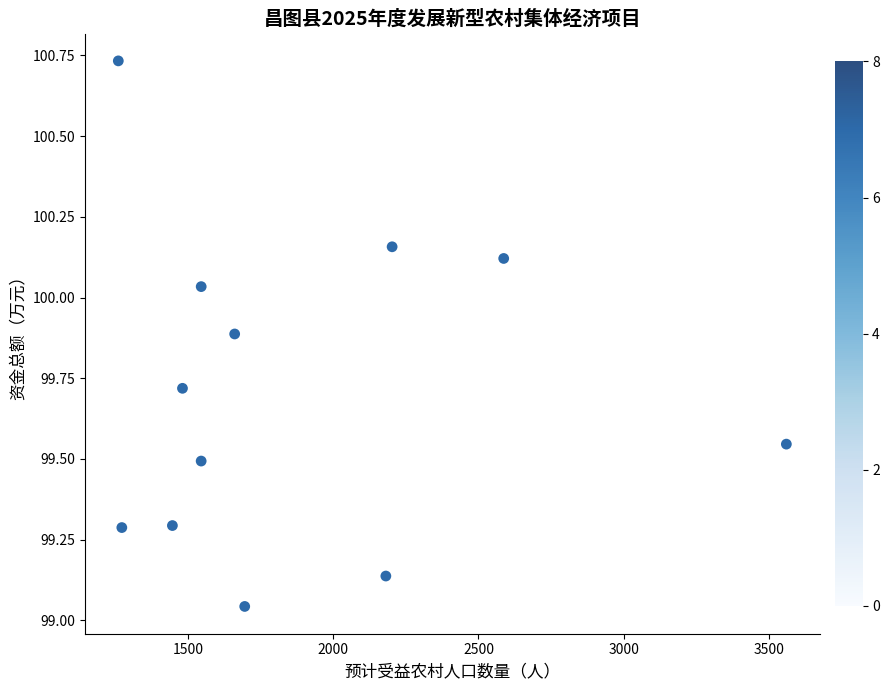

What is the range of X values (max minus min)?

2298.5